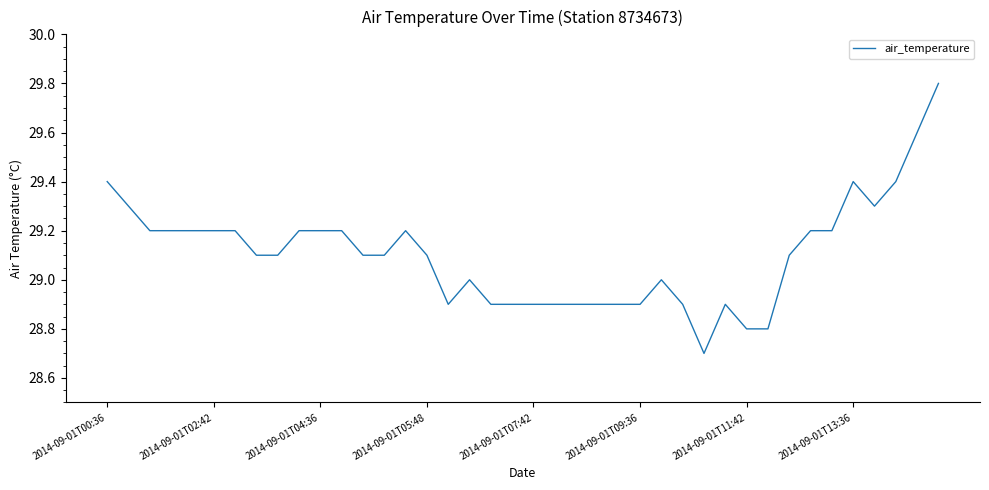

What is the difference between the maximum and minimum values?

1.1